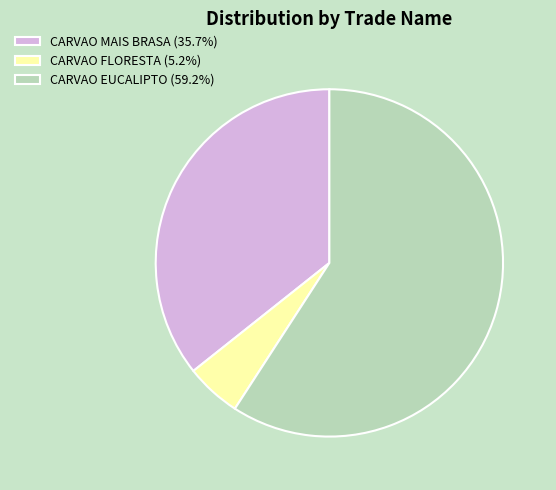

The CARVAO FLORESTA slice represents 5% of the pie. True or false?

True